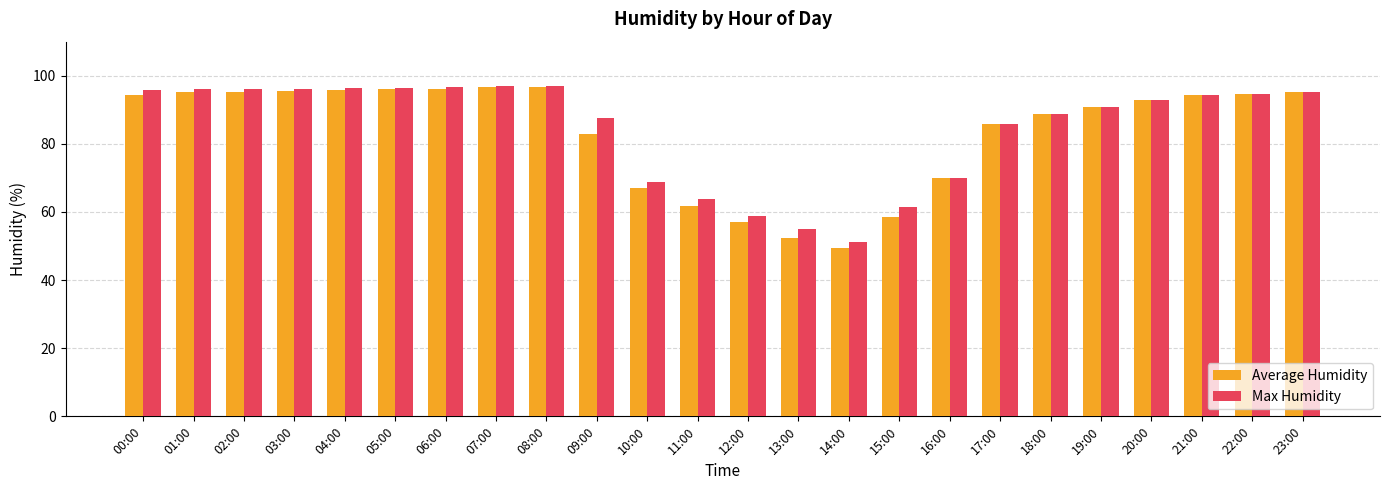

Count the number of categories in the chart.

24